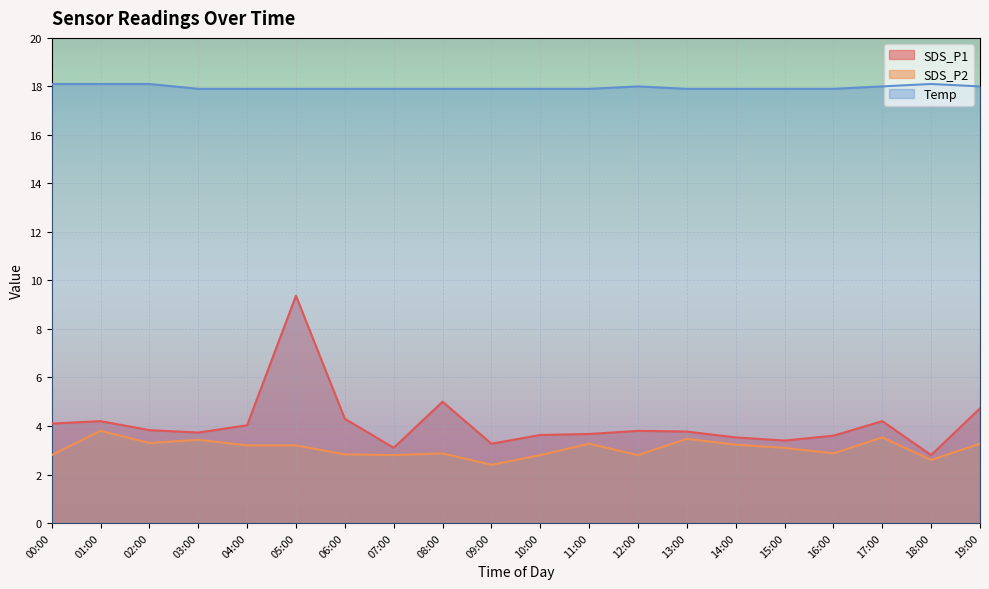

Reading right to left, transcribe all the data shown in this chart.

SDS_P1: 4.7	2.8	4.2	3.6	3.4	3.5	3.8	3.8	3.7	3.6	3.3	5.0	3.1	4.3	9.4	4.0	3.7	3.8	4.2	4.1
SDS_P2: 3.3	2.6	3.5	2.9	3.1	3.2	3.5	2.8	3.3	2.8	2.4	2.9	2.8	2.8	3.2	3.2	3.4	3.3	3.8	2.8
Temp: 18.0	18.1	18.0	17.9	17.9	17.9	17.9	18.0	17.9	17.9	17.9	17.9	17.9	17.9	17.9	17.9	17.9	18.1	18.1	18.1